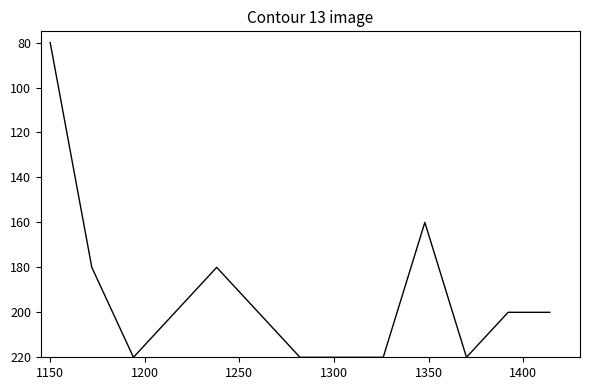

What is the maximum value shown in the chart?

220